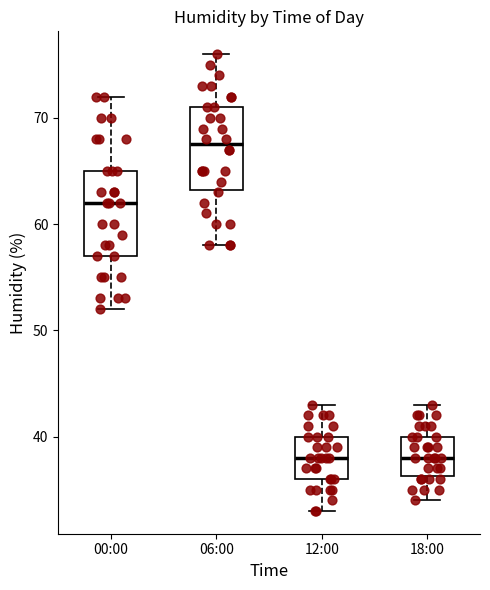

Reading left to right, transcribe this box plot: for each box, give where its median line is, the range the box spans, and where its two whiskers end, as read against the y-axis. The values are not printed on the chart, so give them approximately, as read against the axis.

00:00: median 62, box 57 to 65, whiskers 52 to 72
06:00: median 68, box 63 to 71, whiskers 58 to 76
12:00: median 38, box 36 to 40, whiskers 33 to 43
18:00: median 38, box 36 to 40, whiskers 34 to 43